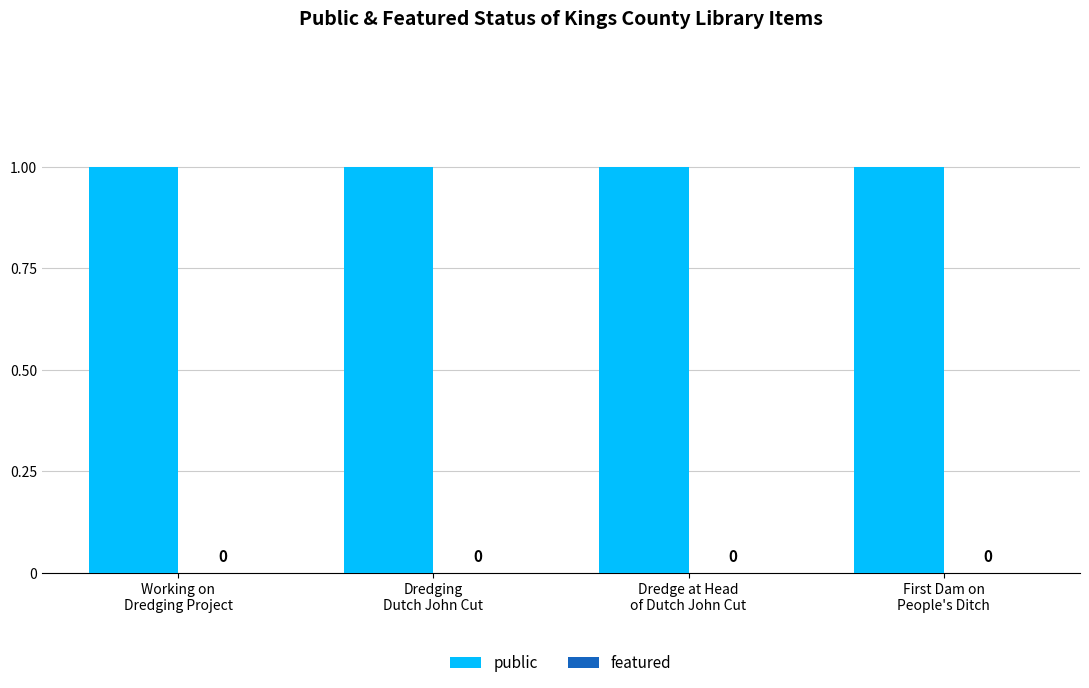

Reading left to right, what are all the values shown in this chart?

public: 1	1	1	1
featured: 0	0	0	0